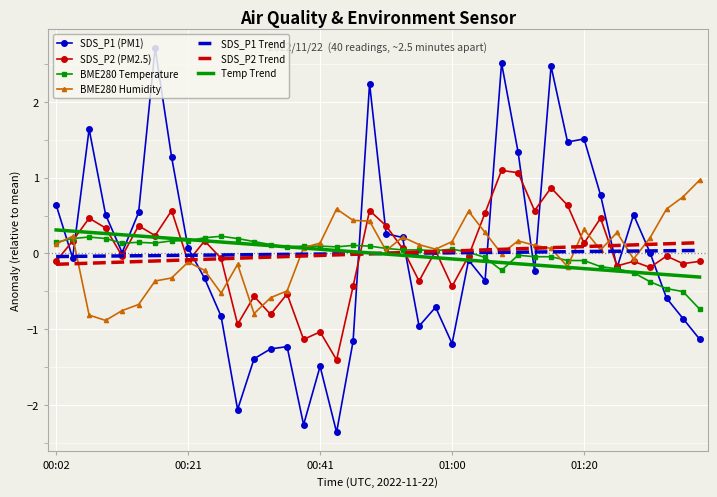

At how many categories does at least one series exceed 1?

9